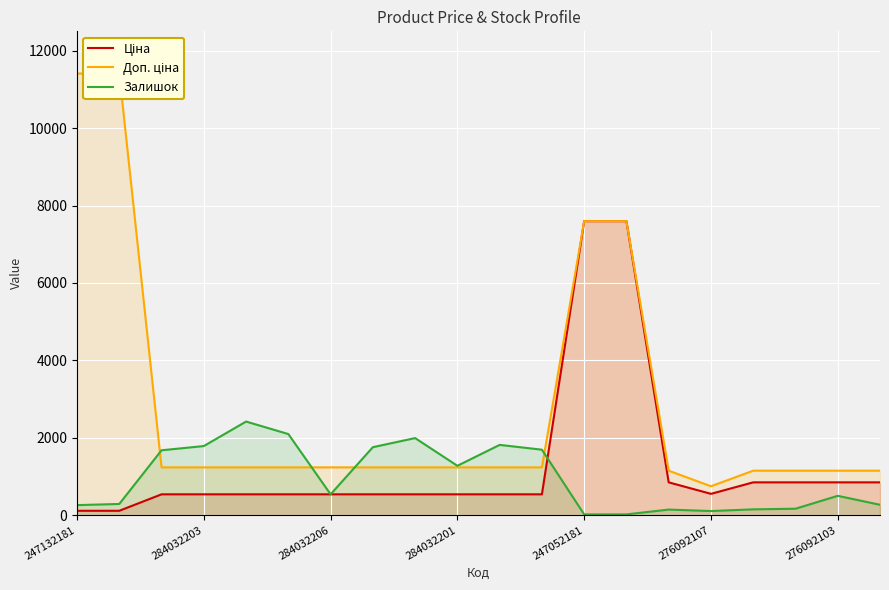

What is the label of the 15th point from the left?

14